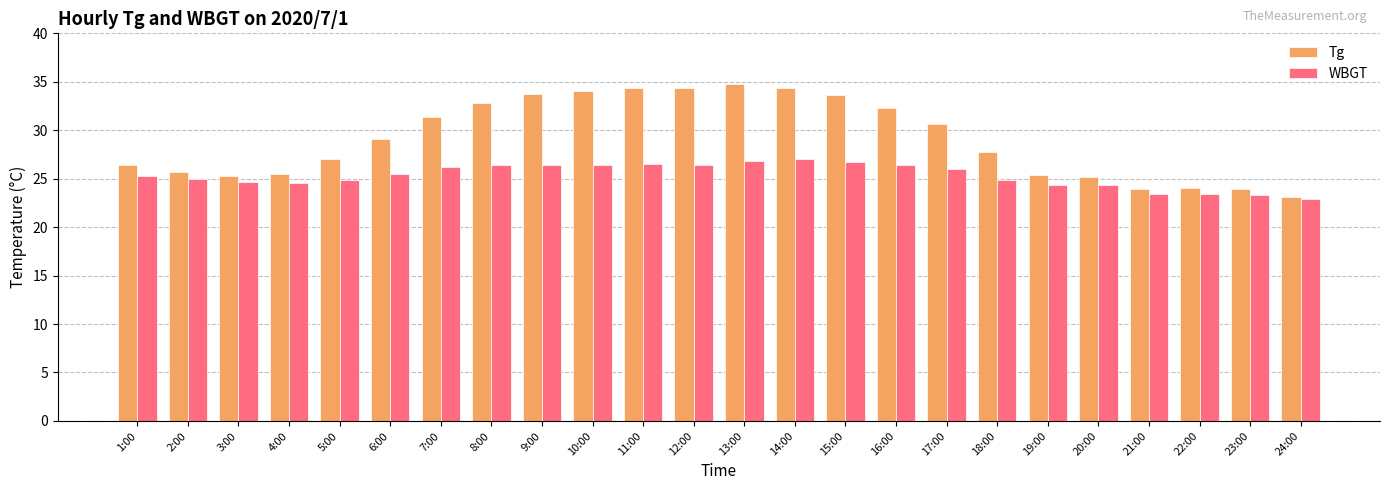

At which label is Tg closest to 28?

18:00